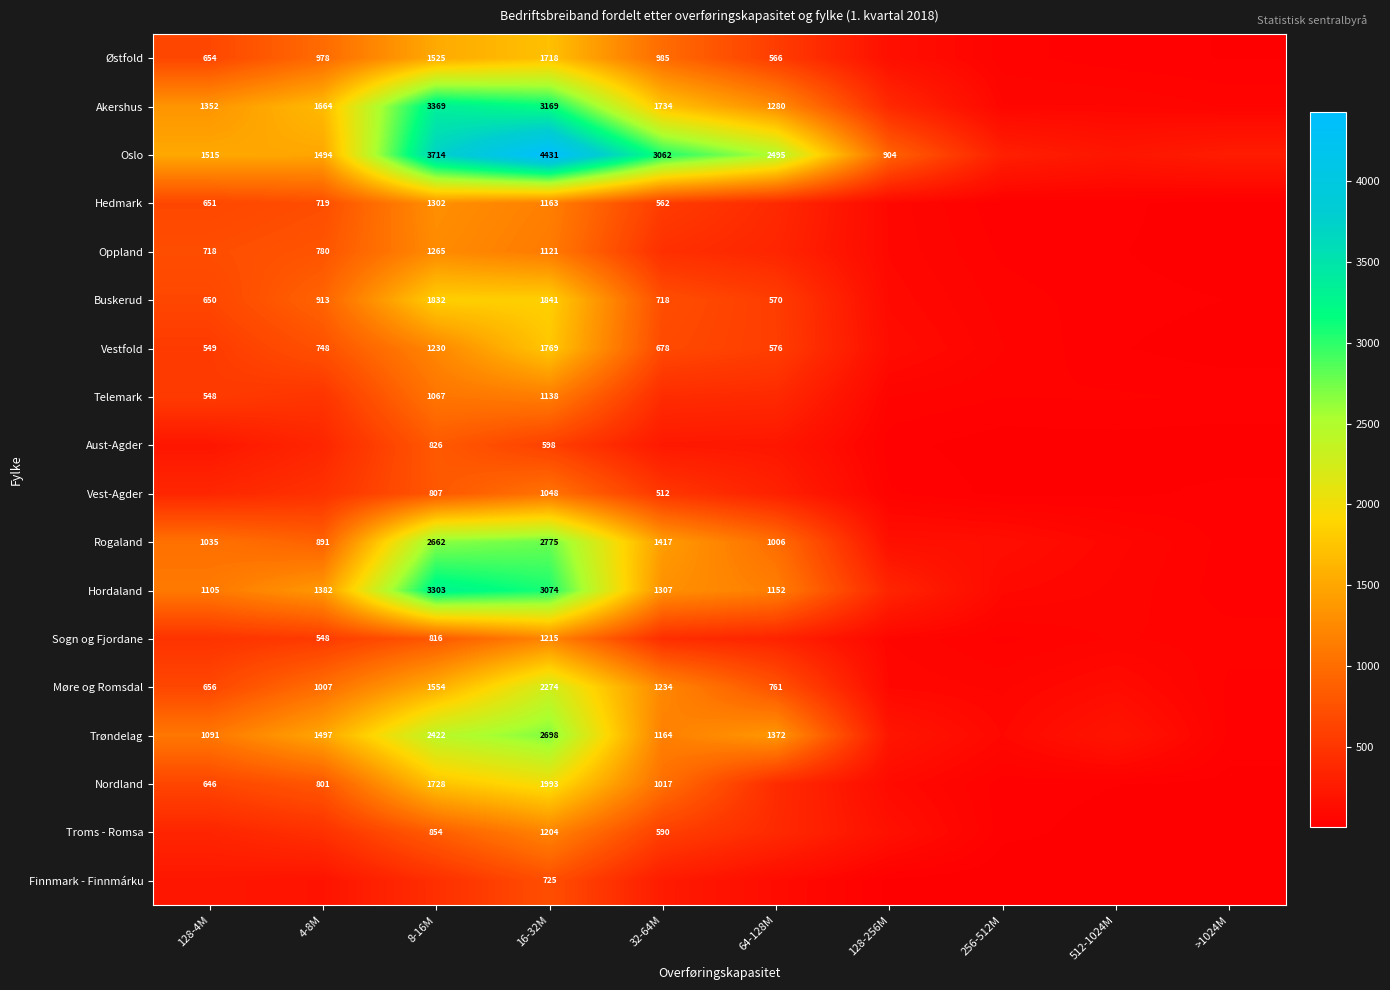

What is the total value across all series at >1024M?

624